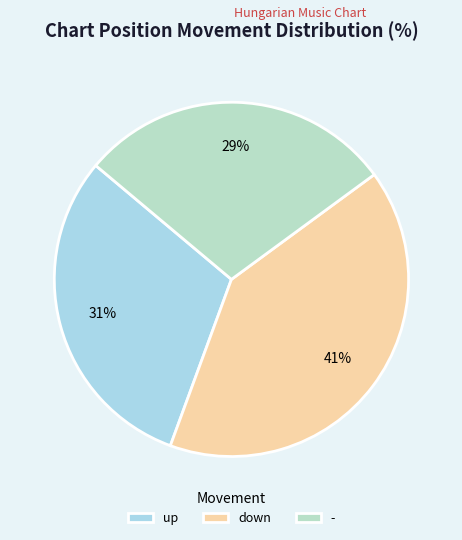

How many segments does this pie chart have?

3